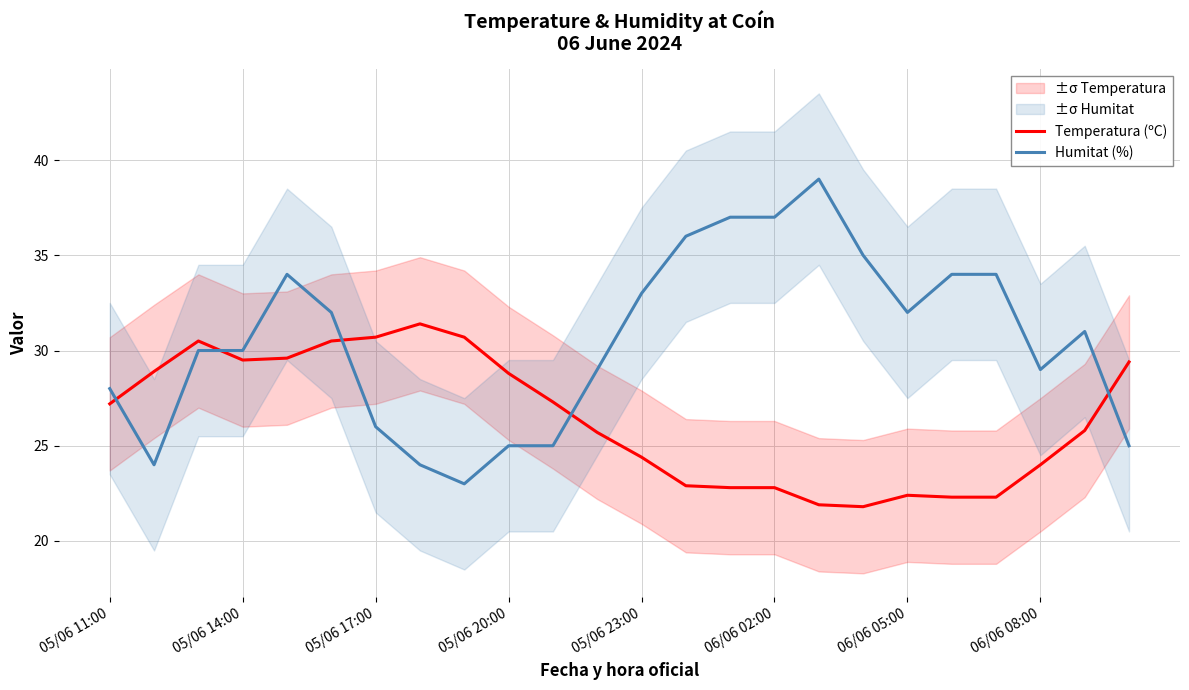

What is the difference between the second highest and second lowest values in the Humitat (%) series?

13.0